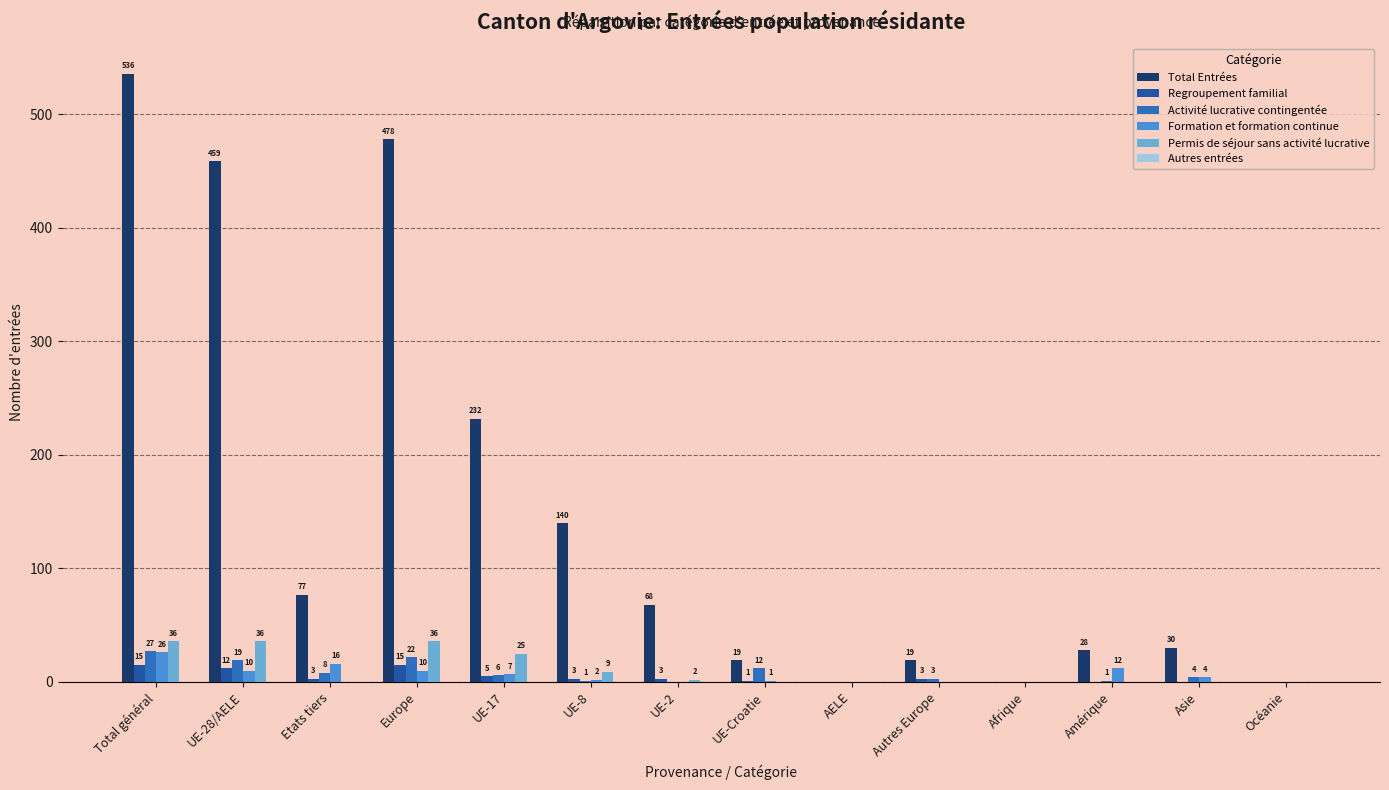

What is the spread (max minus min) of values at Asie?

30